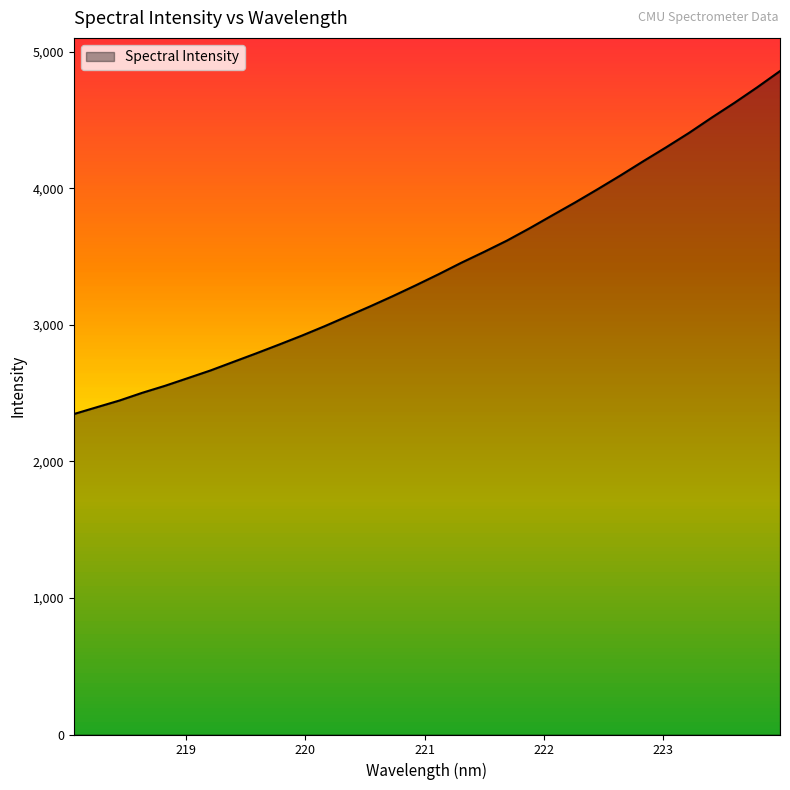

What is the difference between the maximum and minimum values?

2512.2